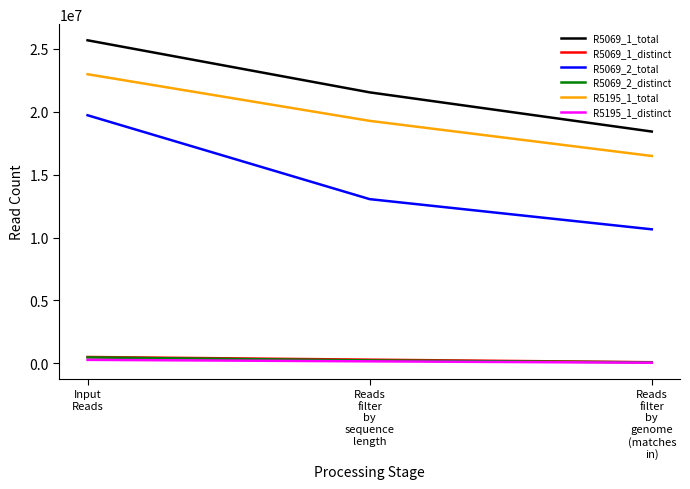

What is the sum of all R5069_1_distinct values?

909568